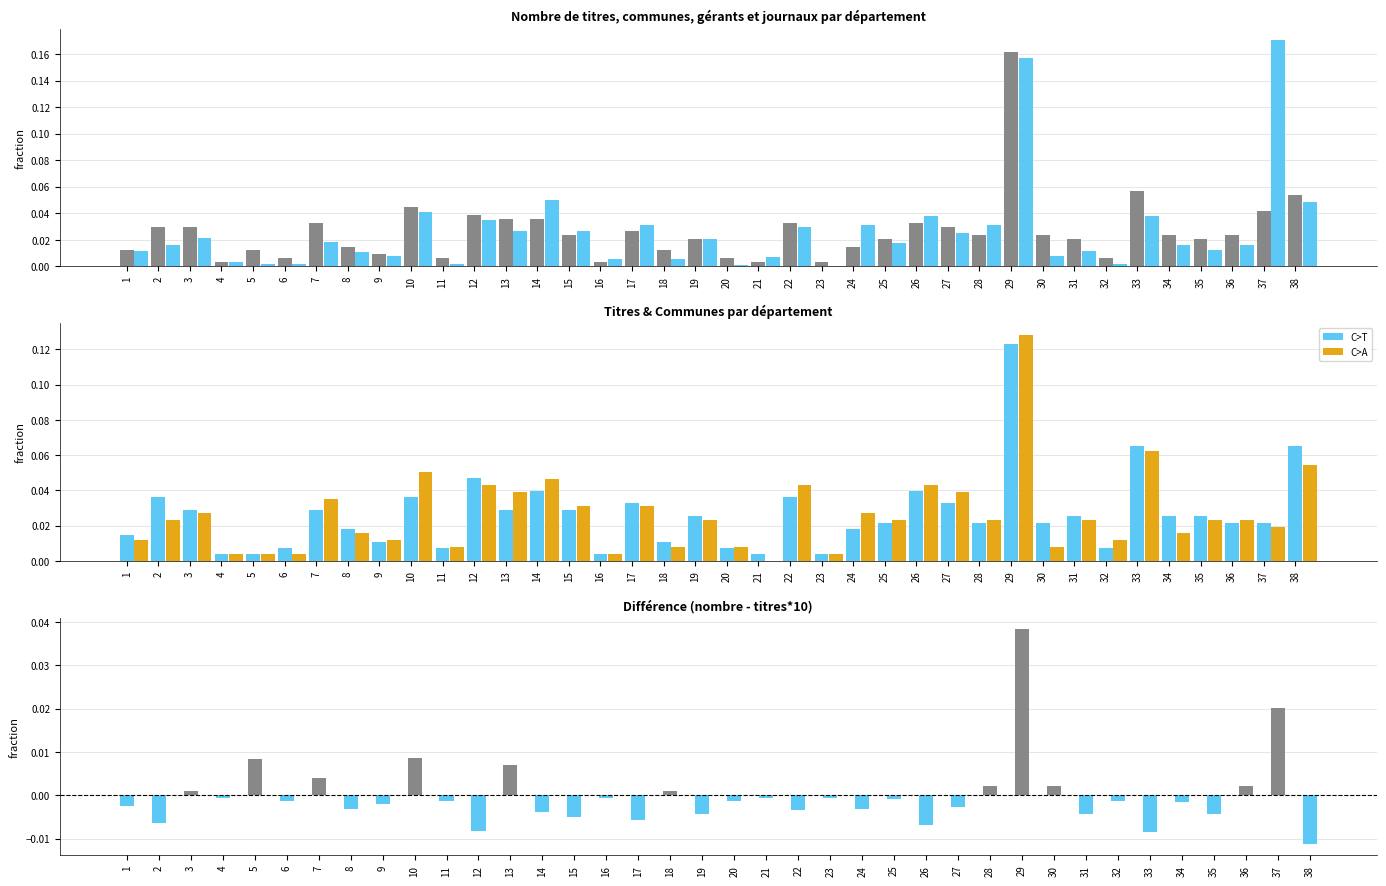

Between 33 and 14, which is larger?

33